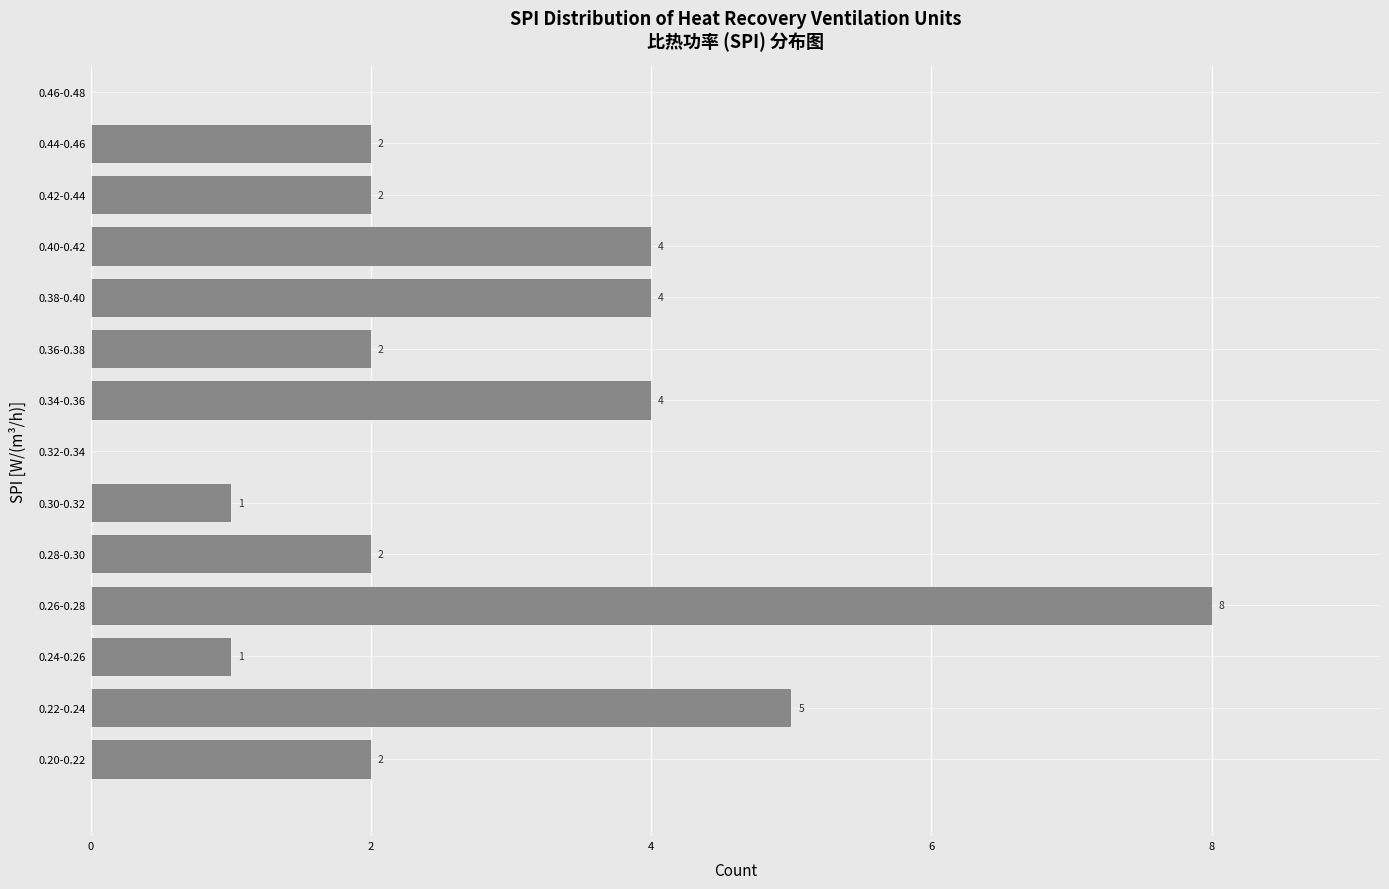

Reading top to bottom, transcribe all the data shown in this chart.

0.46-0.48=0	0.44-0.46=2	0.42-0.44=2	0.40-0.42=4	0.38-0.40=4	0.36-0.38=2	0.34-0.36=4	0.32-0.34=0	0.30-0.32=1	0.28-0.30=2	0.26-0.28=8	0.24-0.26=1	0.22-0.24=5	0.20-0.22=2